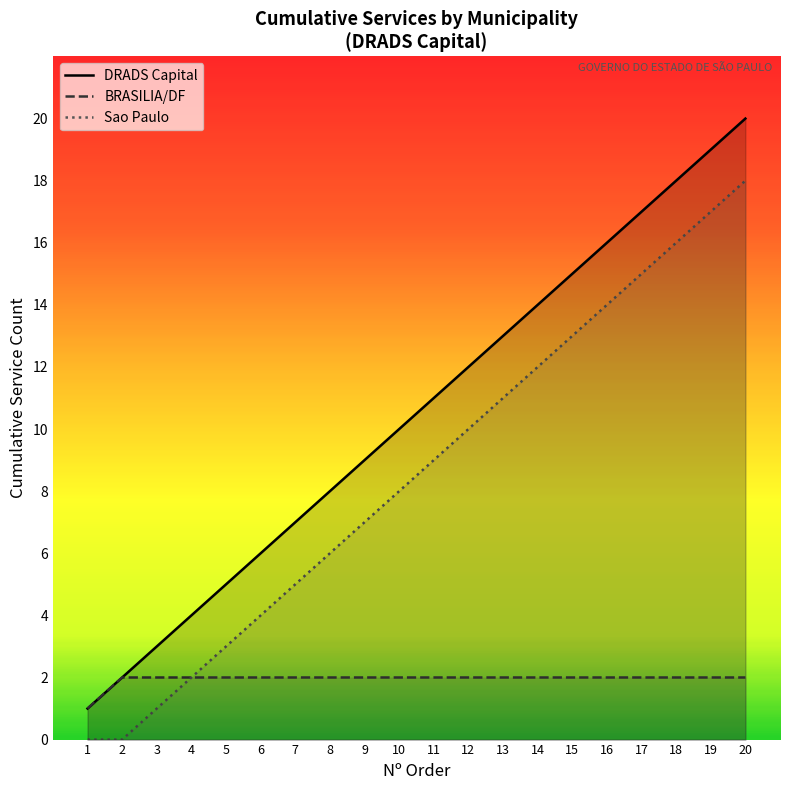

What is the approximate value of BRASILIA/DF at 18?

2